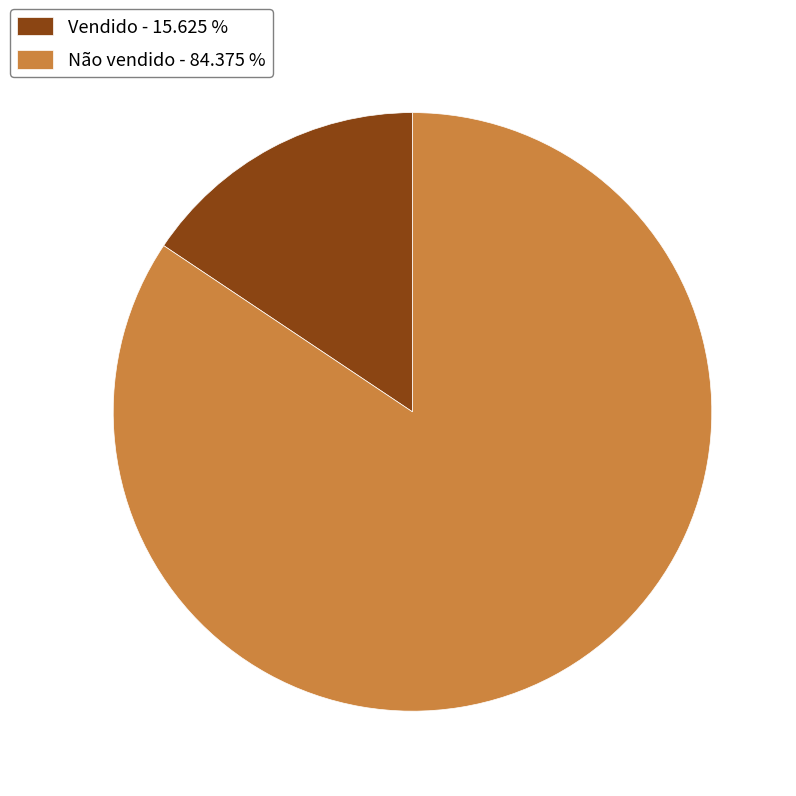

Which has a higher value, Vendido or Não vendido?

Não vendido